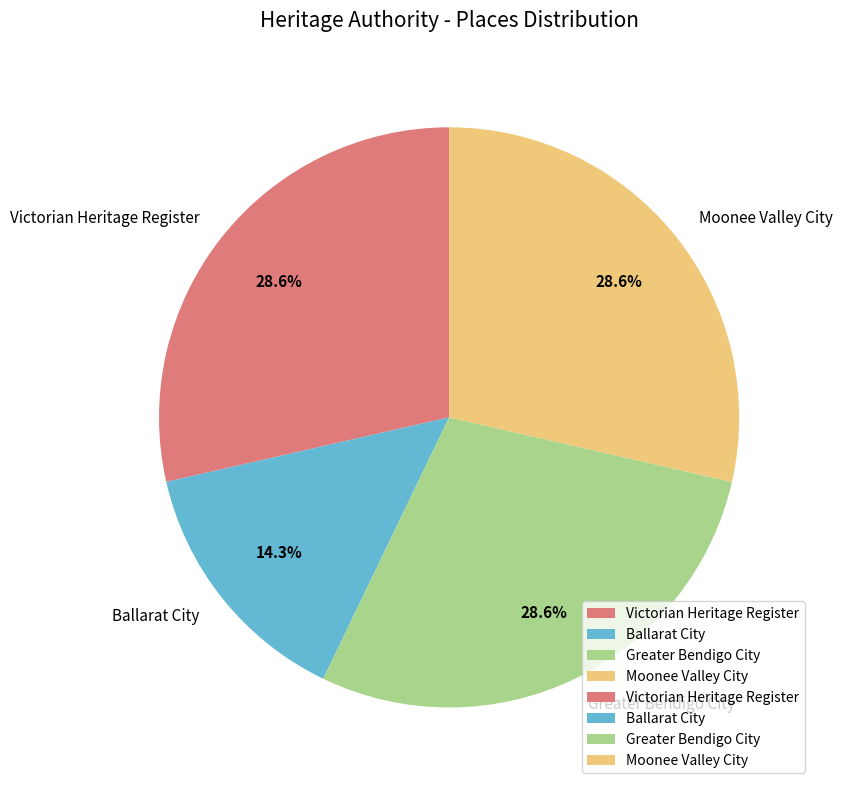

Between Ballarat City and Greater Bendigo City, which is larger?

Greater Bendigo City